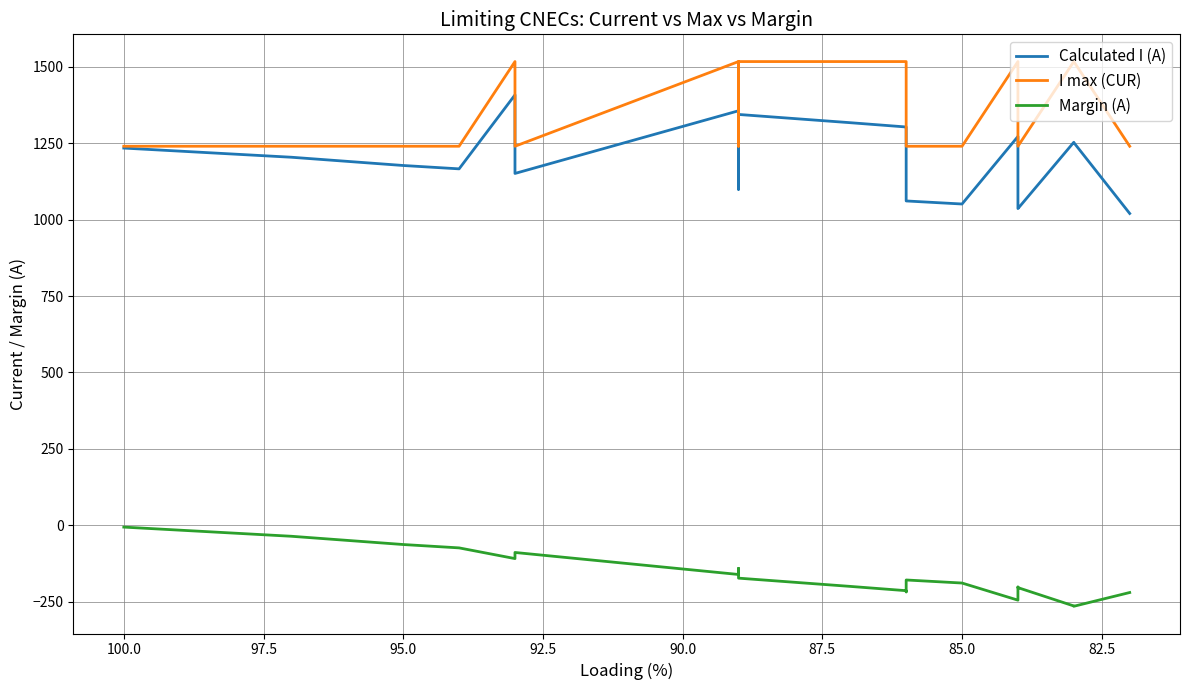

At how many categories does at least one series exceed 854?

23